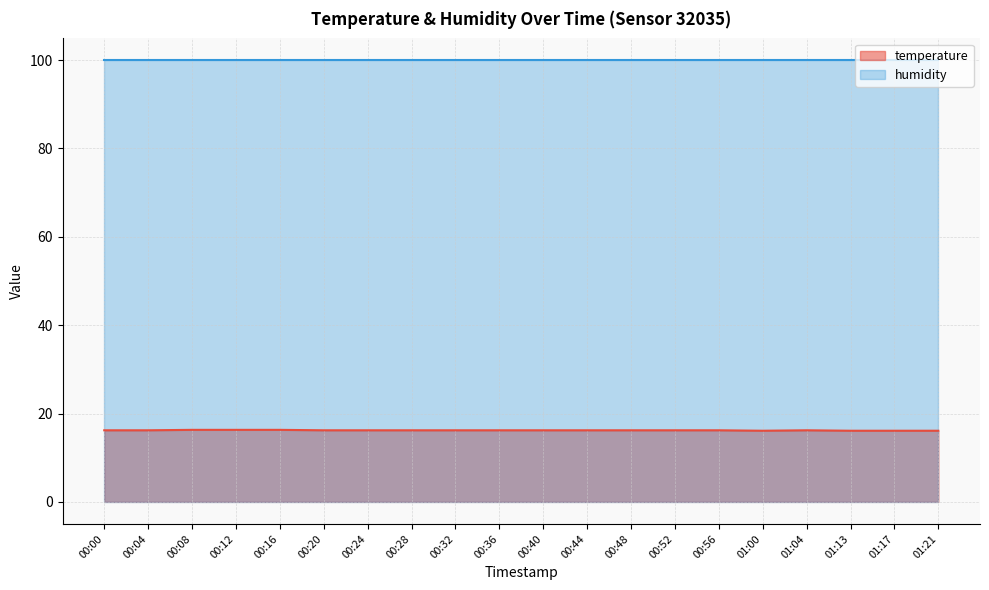

How many points are lower than both their immediate neighbors (excluding endpoints)?

1